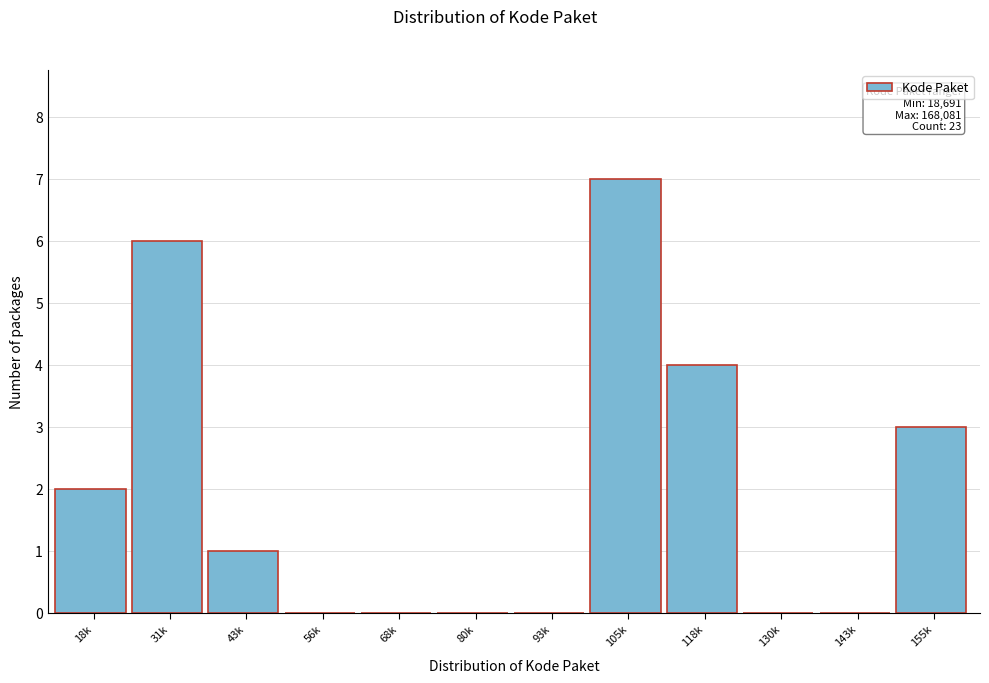

Reading left to right, extract all data points from this chart.

18k=2	31k=6	43k=1	56k=0	68k=0	80k=0	93k=0	105k=7	118k=4	130k=0	143k=0	155k=3